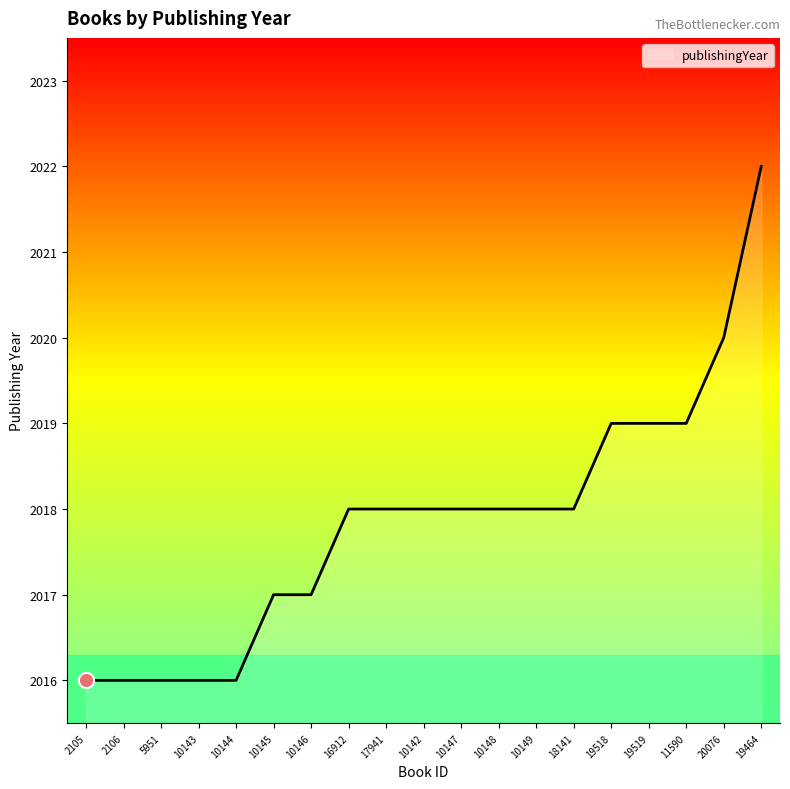

What is the ratio of the value at 19464 to the value at 10143?

1.0